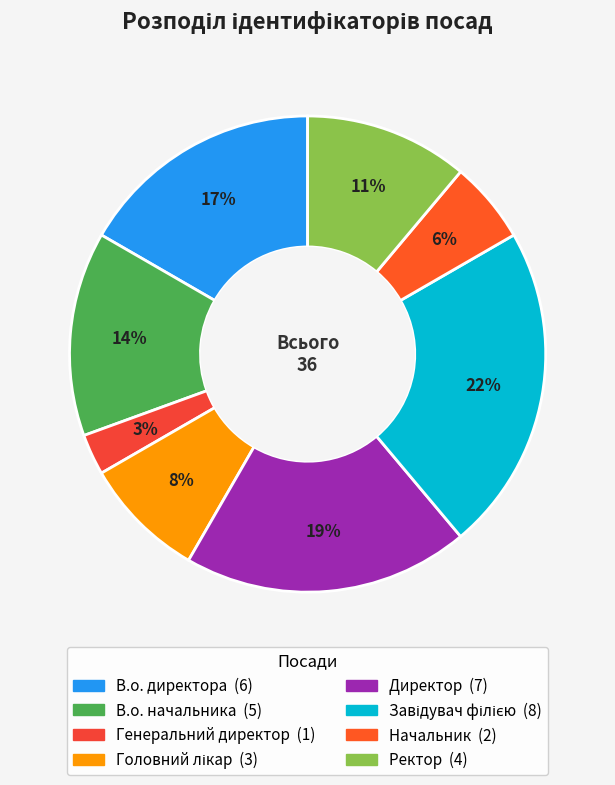

To the nearest percent, what is the difference between the largest and smallest slice percentages?

19%